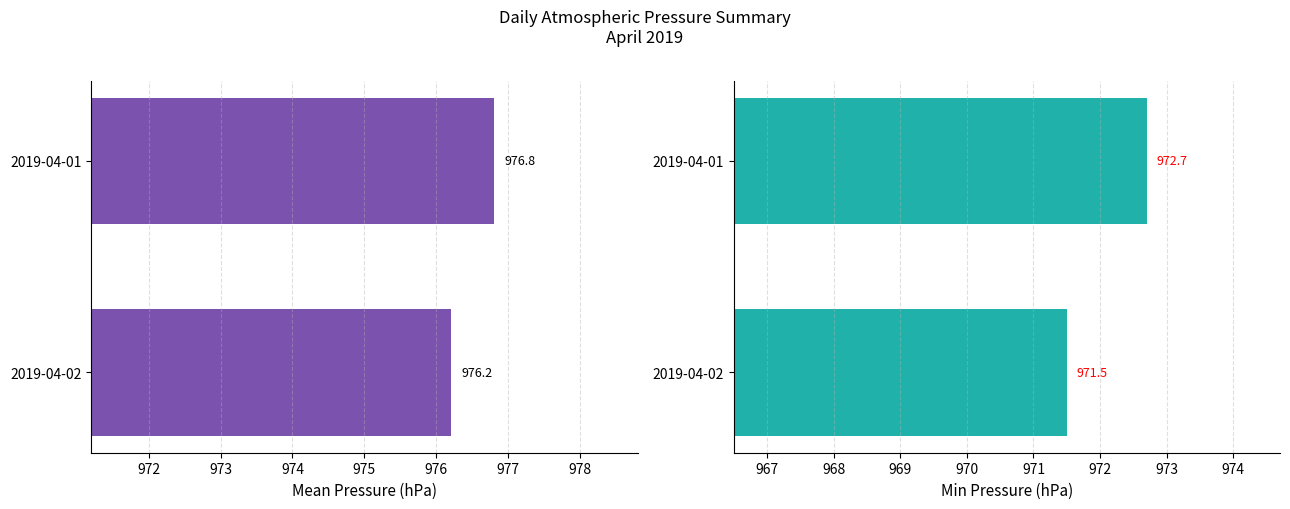

How many bars are there in total?

4